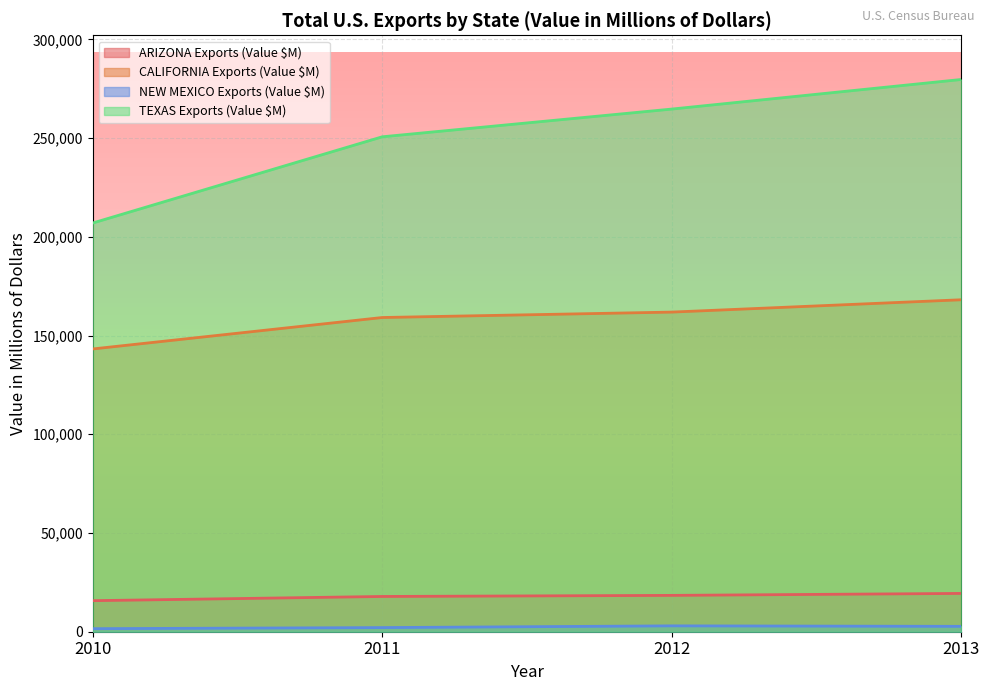

What is the maximum value for CALIFORNIA Exports (Value $M)?

168128